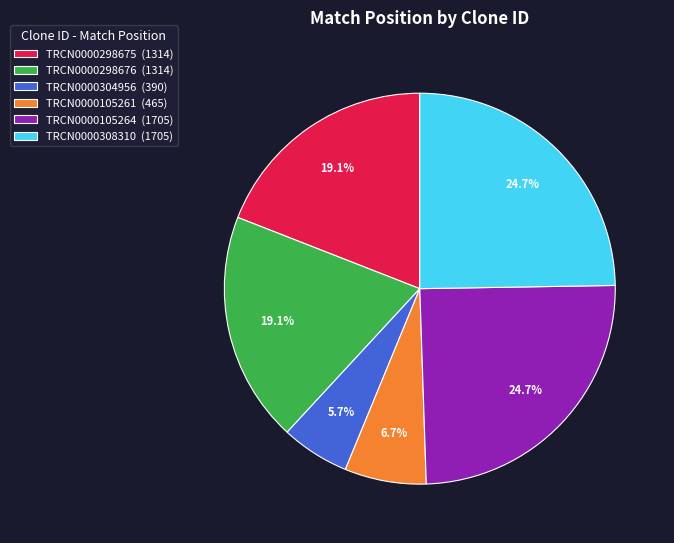

True or false: TRCN0000298676 accounts for 10% of the total.

False